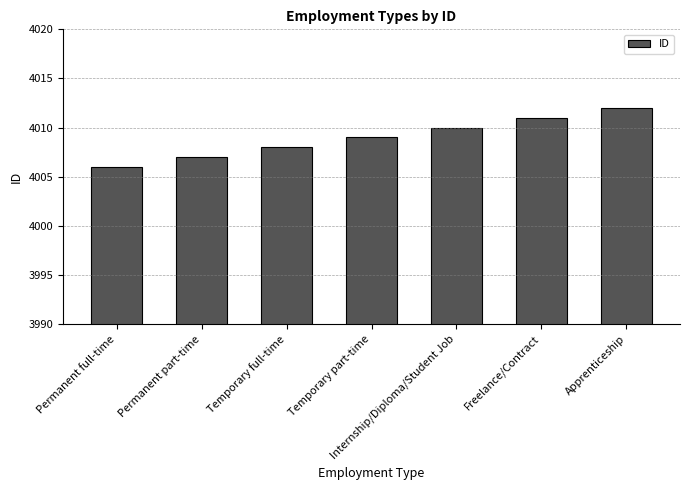

True or false: the data shows 6851 at Freelance/Contract.

False